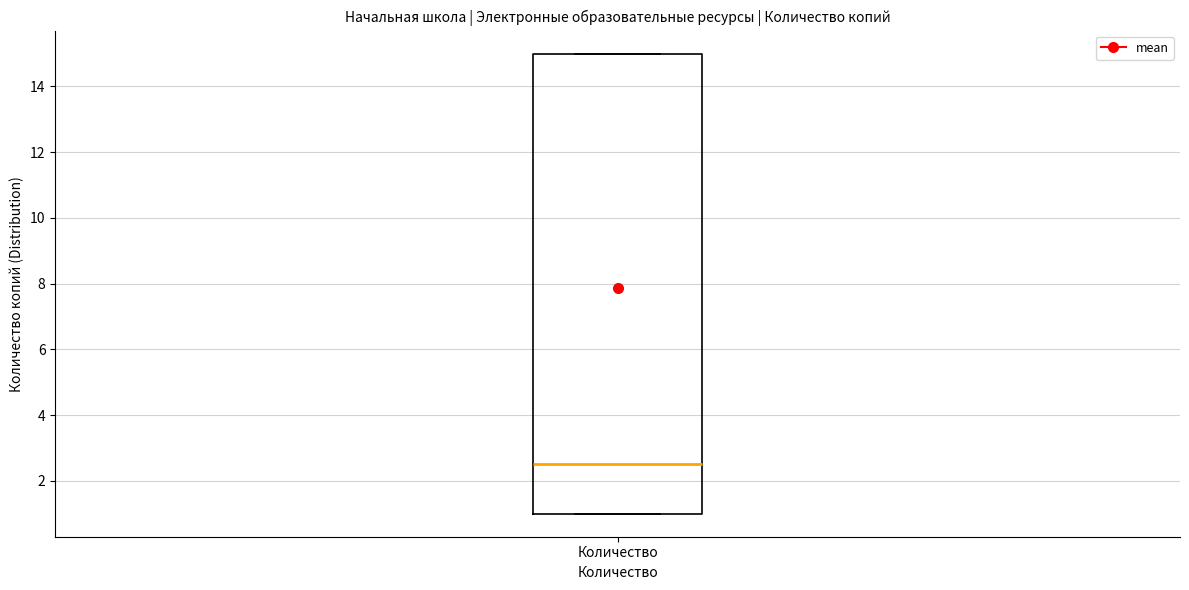

Transcribe this box plot: give where the median line is, the range the box spans, and where the two whiskers end, as read against the y-axis. The values are not printed on the chart, so give them approximately, as read against the axis.

median 2.6, box 1.0 to 15.0, whiskers 1.0 to 15.0